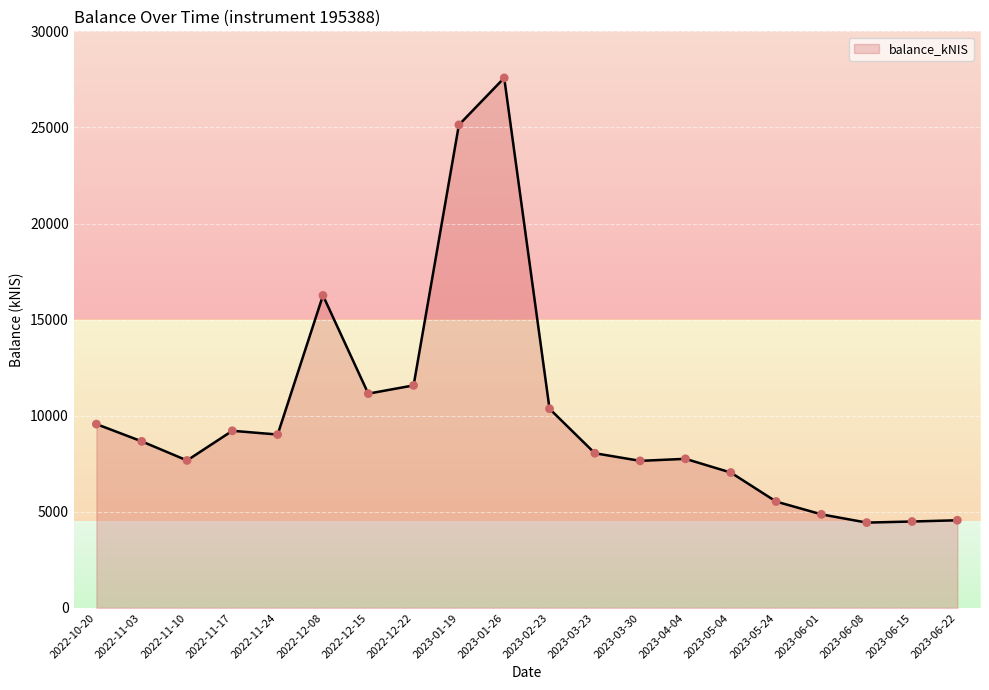

What is the change in value from 2022-11-03 to 2023-04-04?

-909.3